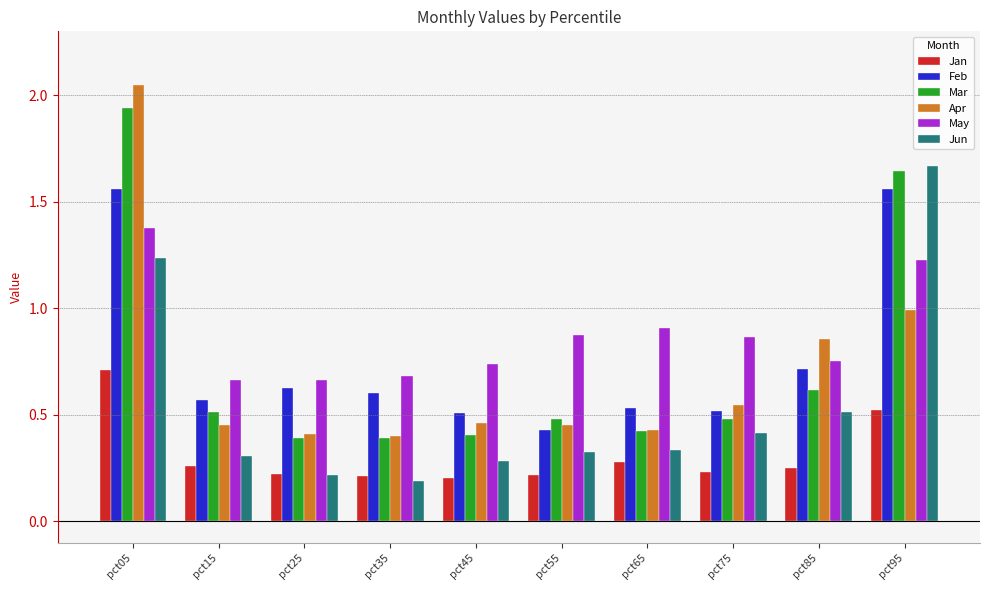

Which category has the highest value in the May series?

pct05